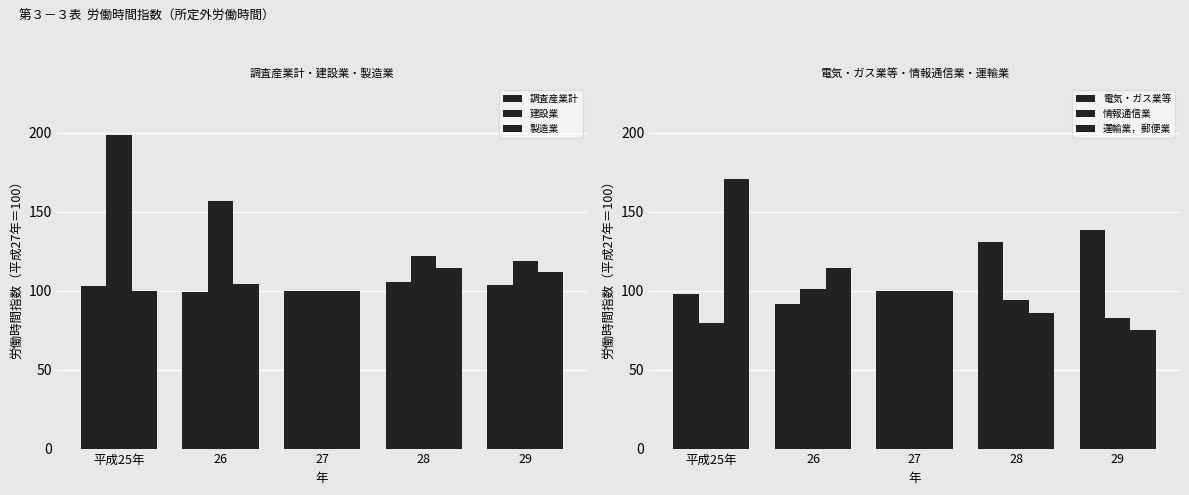

What is the label of the 1st bar from the right?

29